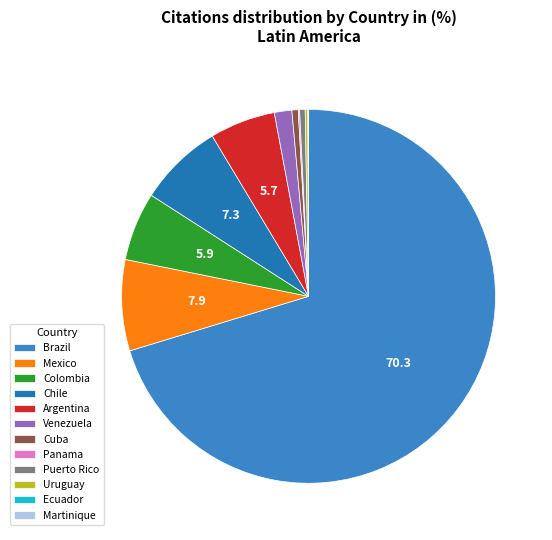

Is the sum of Chile and Ecuador greater than half?

No